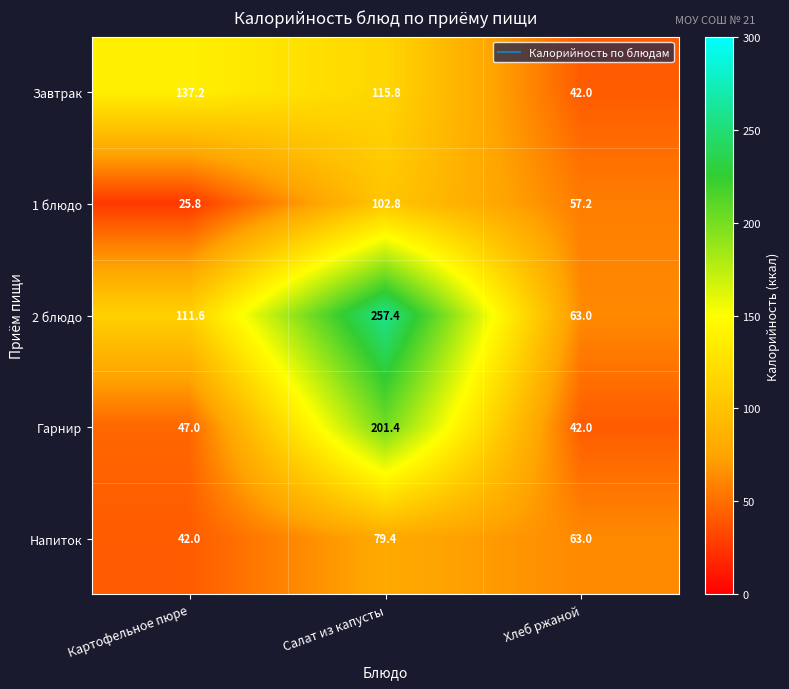

At which label does Напиток first exceed 63?

Салат из капусты